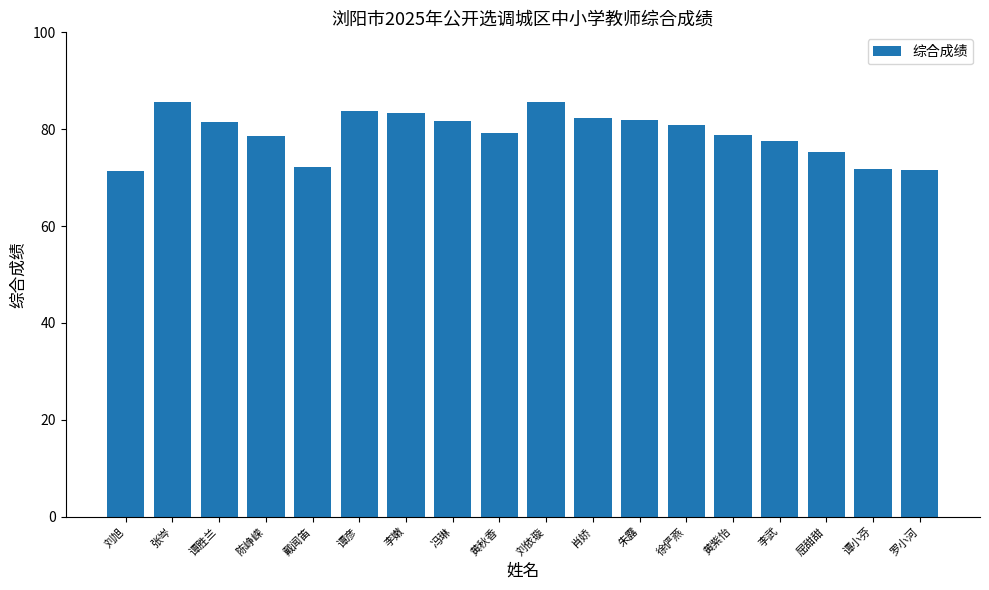

At which label does the data first exceed 80?

张岑